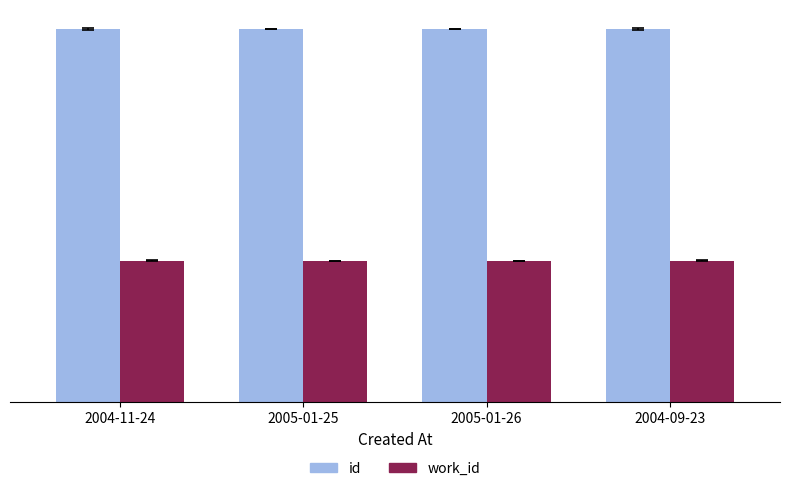

The id series shows 12549 at 2005-01-25. True or false?

True